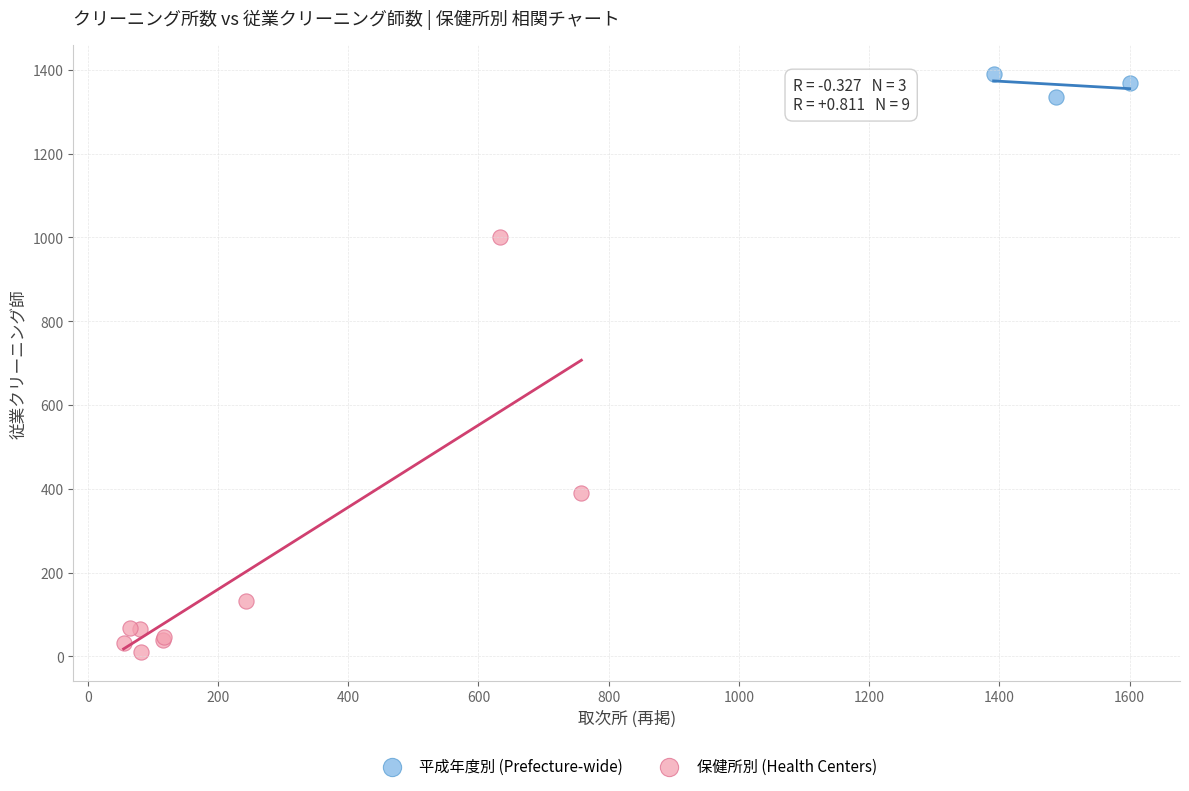

Which series has the widest spread of Y values?

保健所別 (Health Centers)